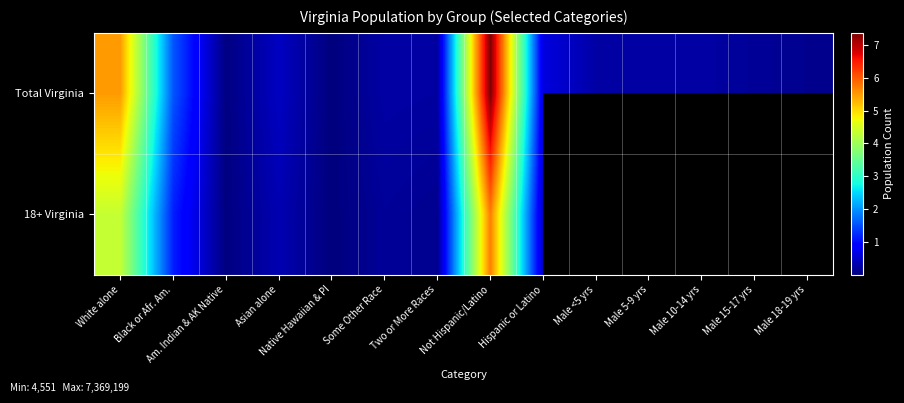

What is the sum of all Total Virginia values?

17065830.0